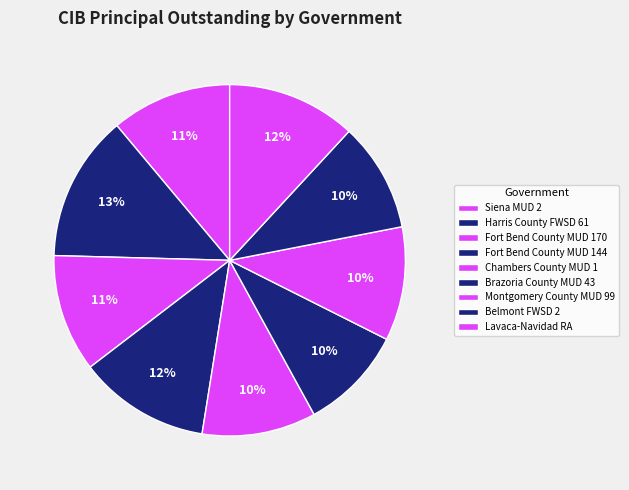

The Montgomery County MUD 99 slice represents 10% of the pie. True or false?

True